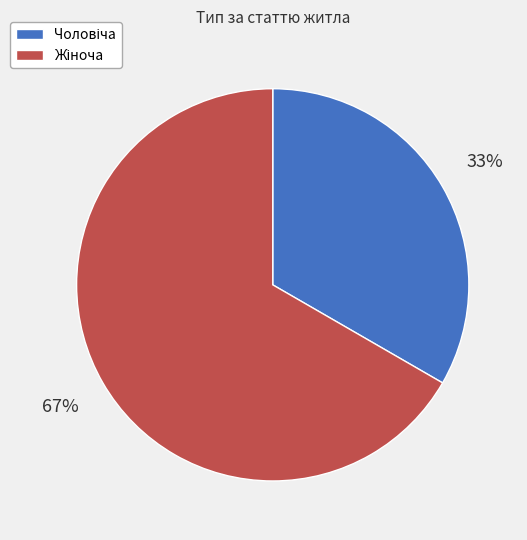

To the nearest percent, what is the average slice percentage?

50%